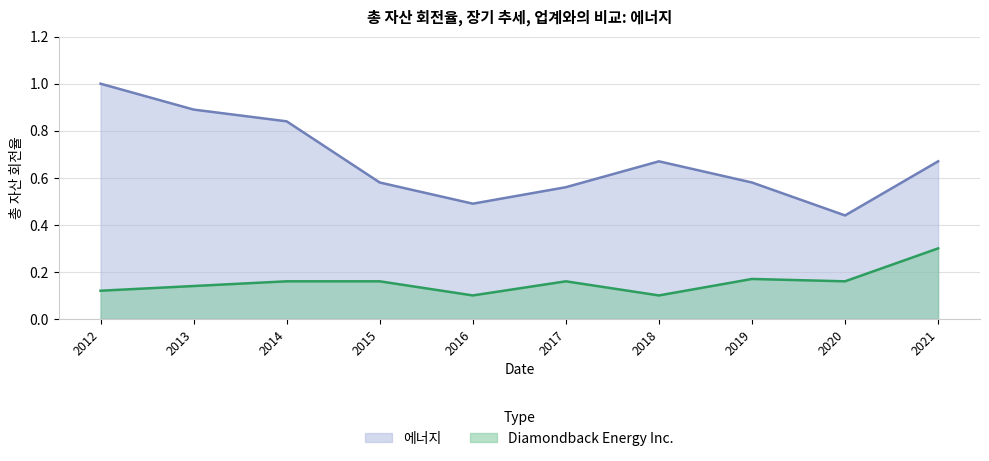

Rank the series by their average value, from highest to lowest.

에너지, Diamondback Energy Inc.